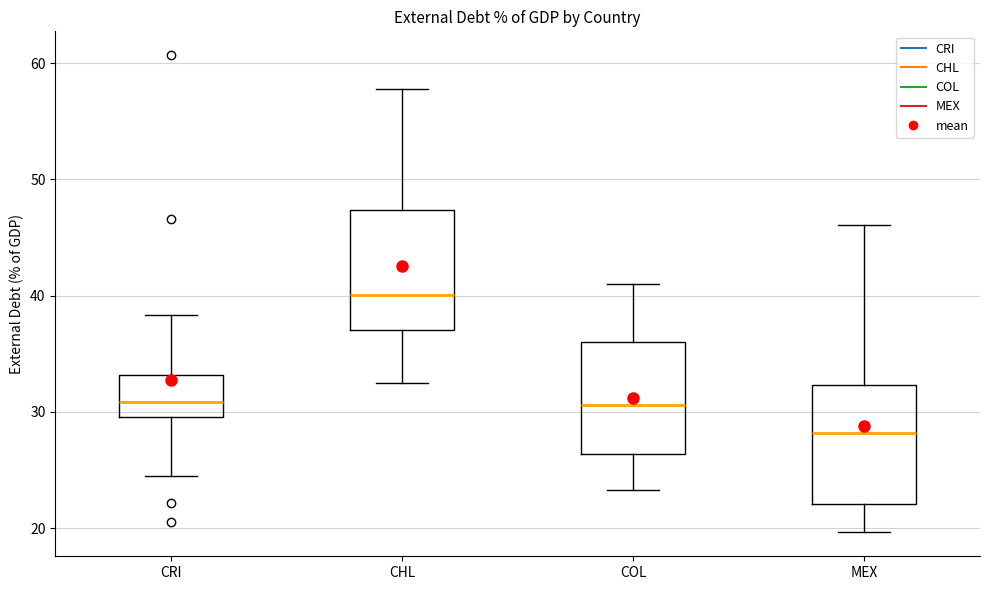

Where does the upper whisker of the box for CHL end on the y-axis? The values are not printed on the chart, so give them approximately, as read against the axis.

58